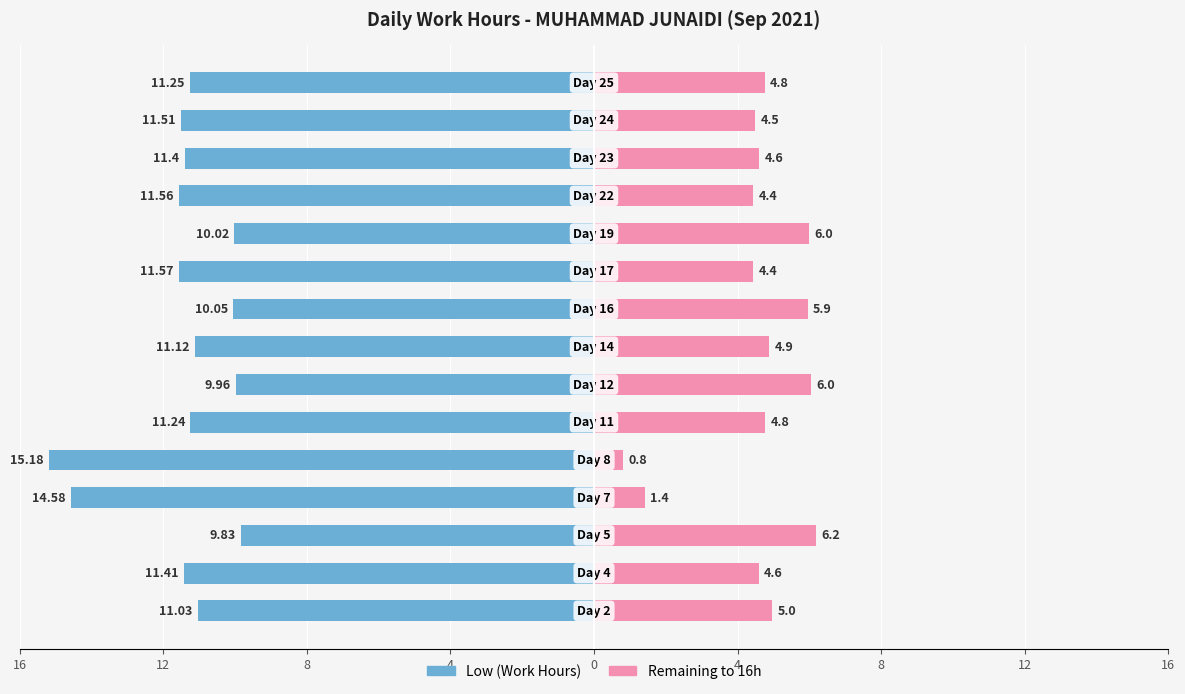

How many bars are there in each group?

2